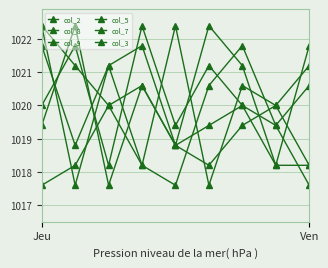

At which label does col_8 first exceed 1020?

Ven